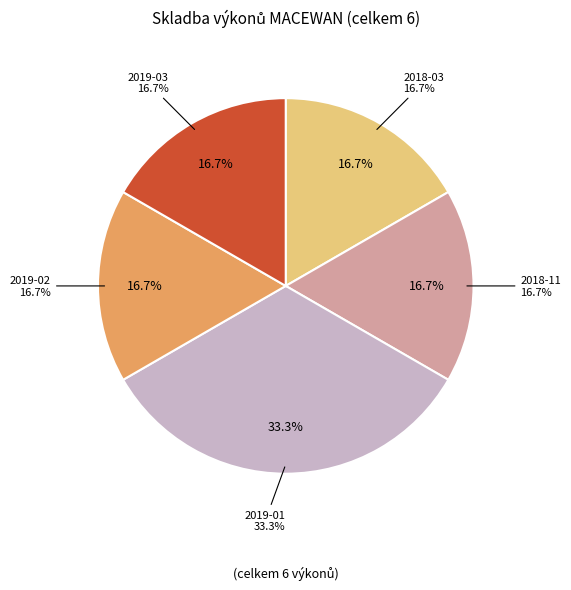

To the nearest percent, what is the difference between the largest and smallest slice percentages?

17%